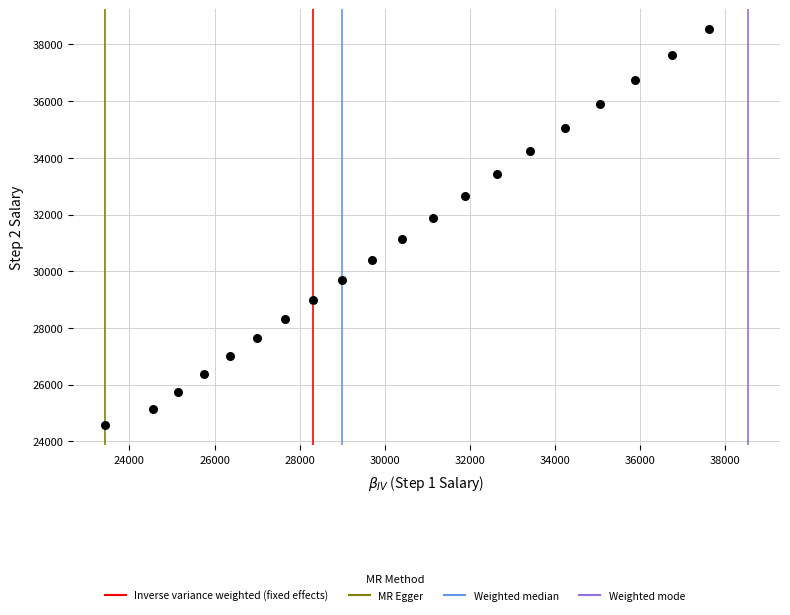

What is the range of Y values (max minus min)?

13982.4